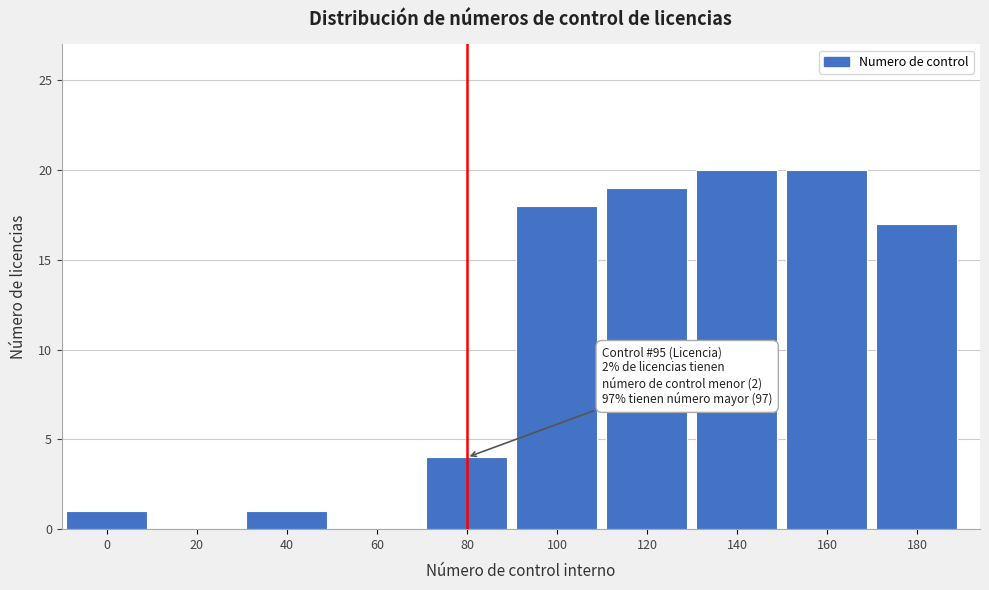

Reading left to right, extract all data points from this chart.

0=1	20=0	40=1	60=0	80=4	100=18	120=19	140=20	160=20	180=17